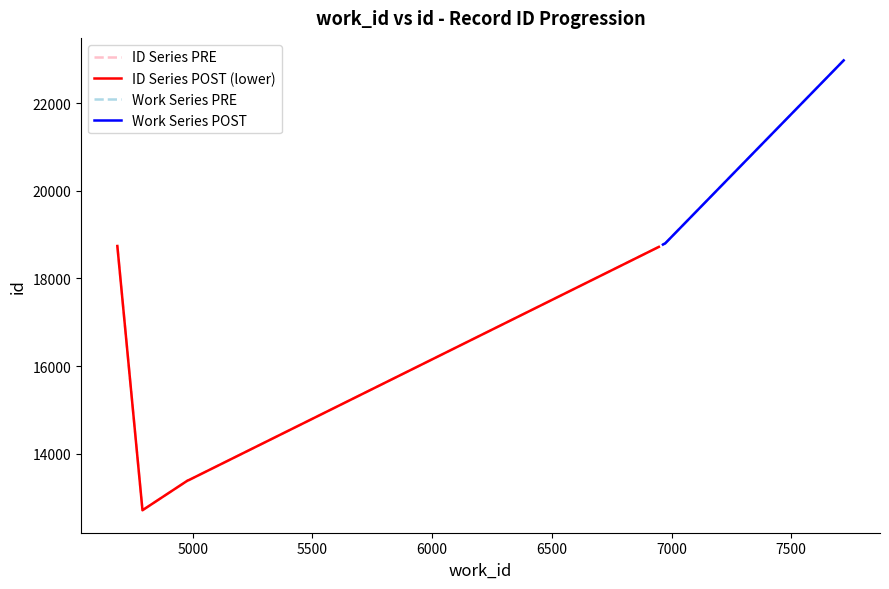

The ID Series POST (lower) series shows 2895 at 6000. True or false?

False